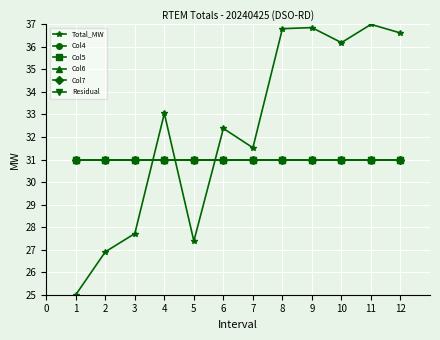

Does the chart have visible grid lines?

Yes